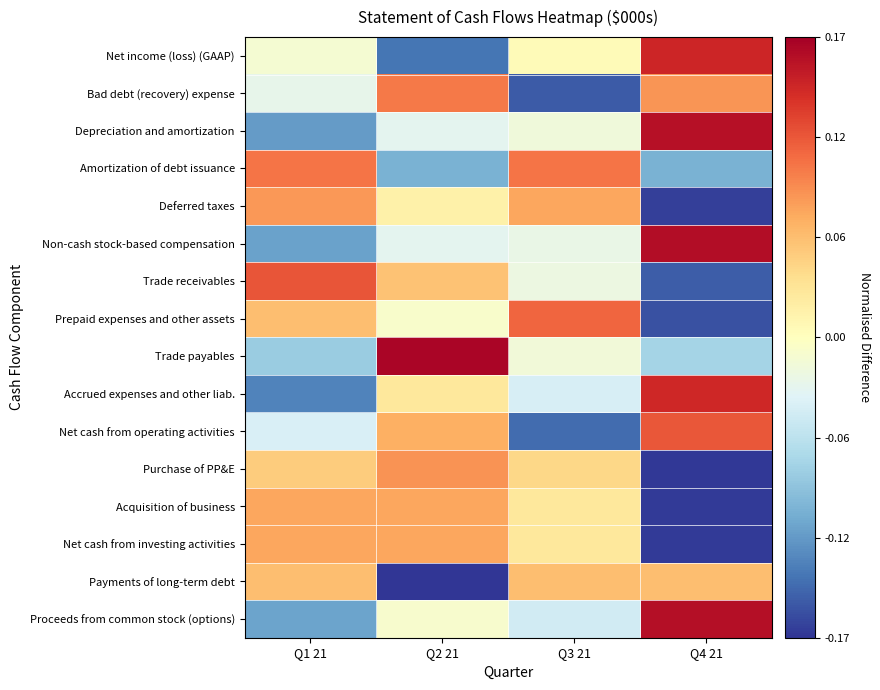

What is the difference between the highest and lowest values at Q4 21?

0.3